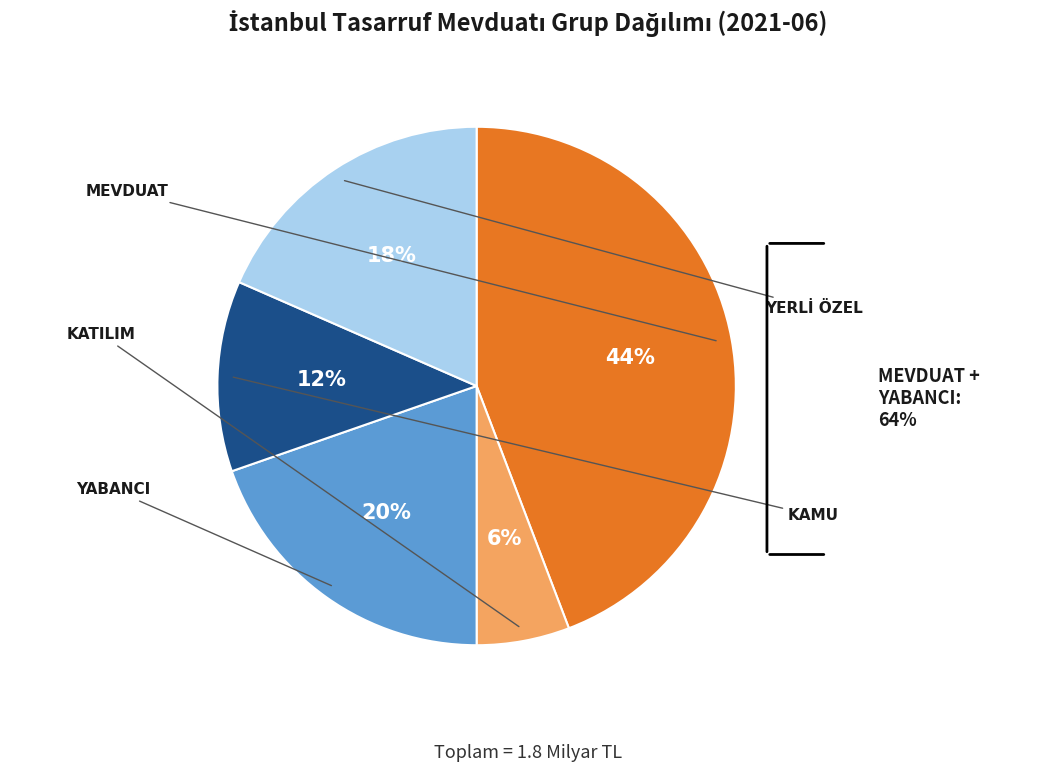

To the nearest percent, what is the difference between the largest and smallest slice percentages?

38%